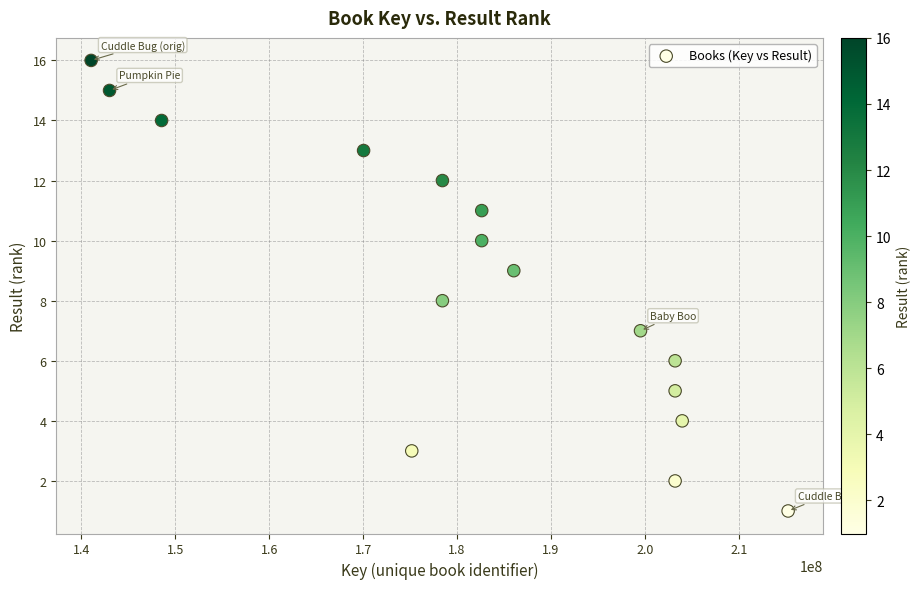

What is the range of X values (max minus min)?

74202553